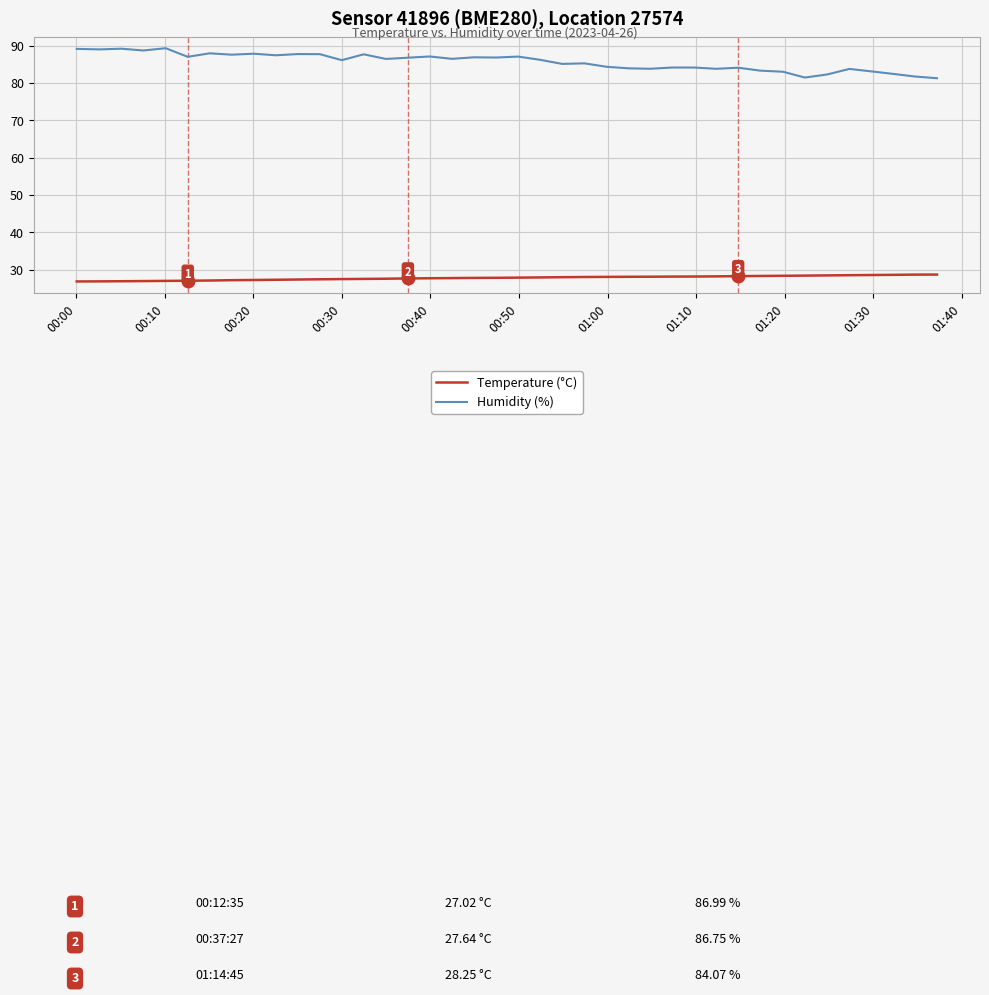

Which series has the largest total across all categories?

Humidity (%)